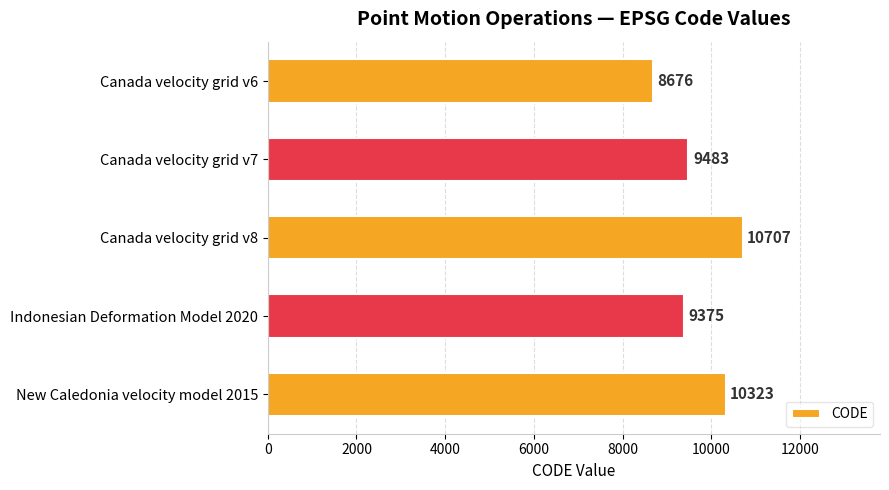

Reading top to bottom, transcribe all the data shown in this chart.

8676	9483	10707	9375	10323